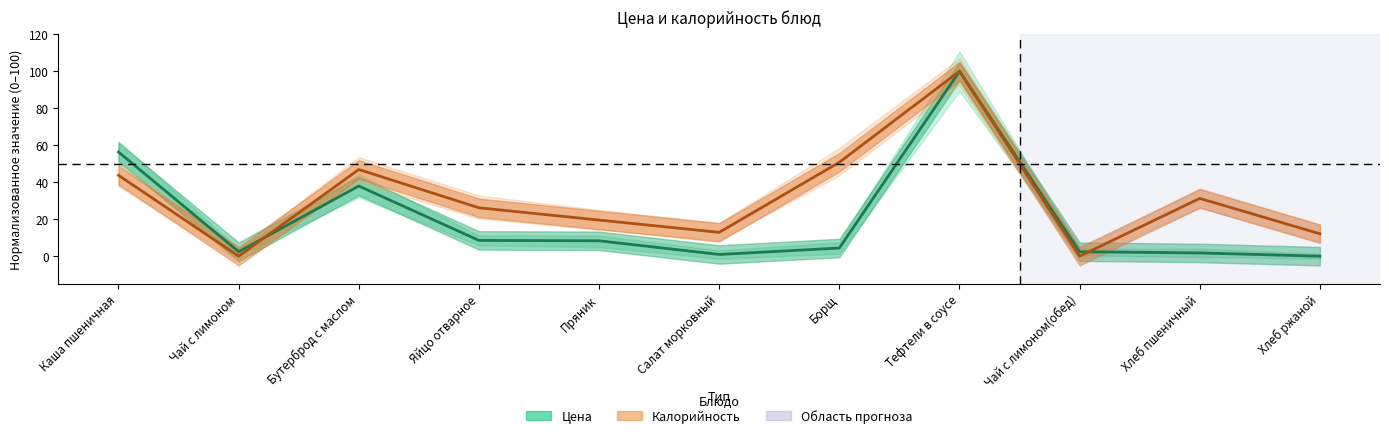

How many series are shown in this chart?

2